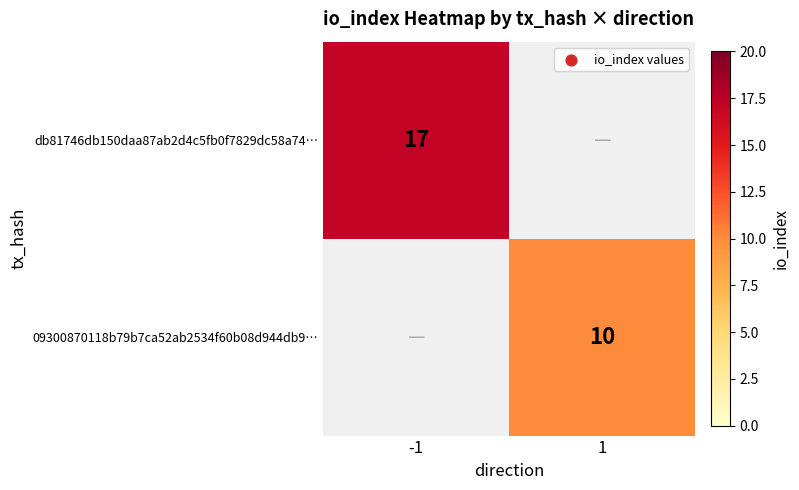

Is the value of db81746db150daa87ab2d4c5fb0f7829dc58a74… at -1 greater than the value of 09300870118b79b7ca52ab2534f60b08d944db9… at 1?

Yes